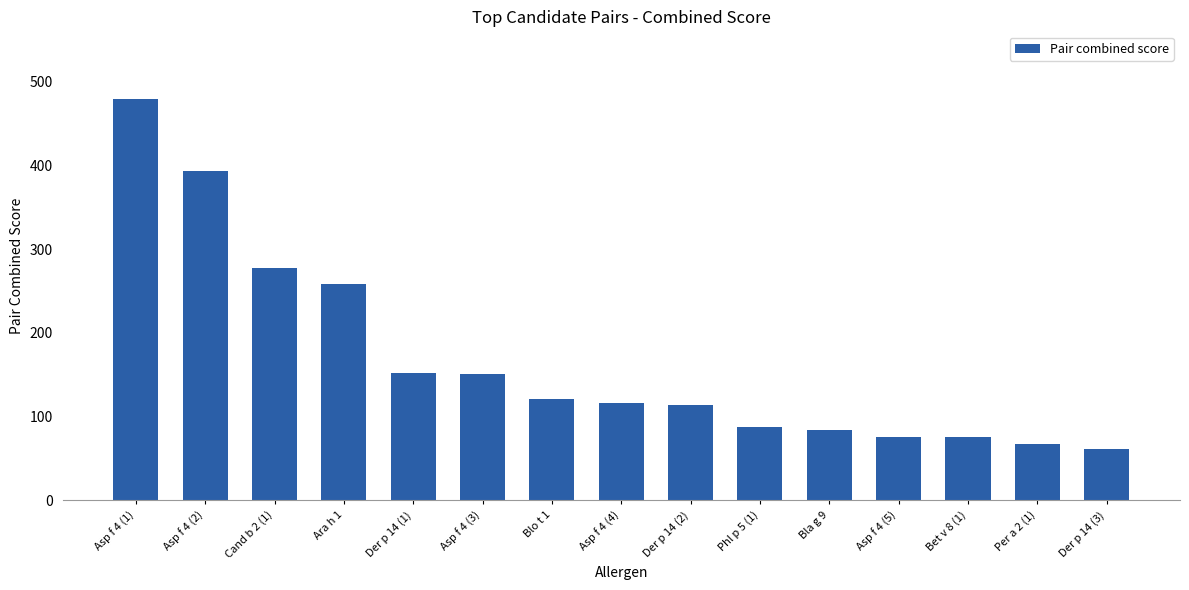

What is the value of the 10th bar from the left?

87.2